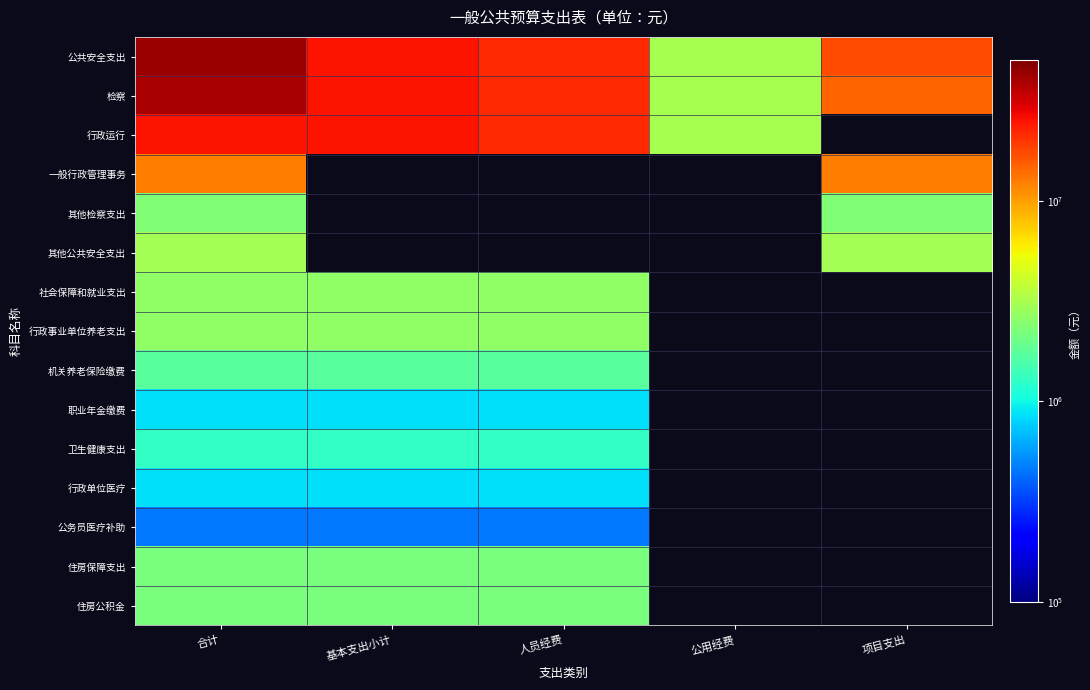

Rank the series at 合计 from lowest to highest value.

公务员医疗补助, 行政单位医疗, 职业年金缴费, 卫生健康支出, 机关养老保险缴费, 住房保障支出, 住房公积金, 其他检察支出, 社会保障和就业支出, 行政事业单位养老支出, 其他公共安全支出, 一般行政管理事务, 行政运行, 检察, 公共安全支出